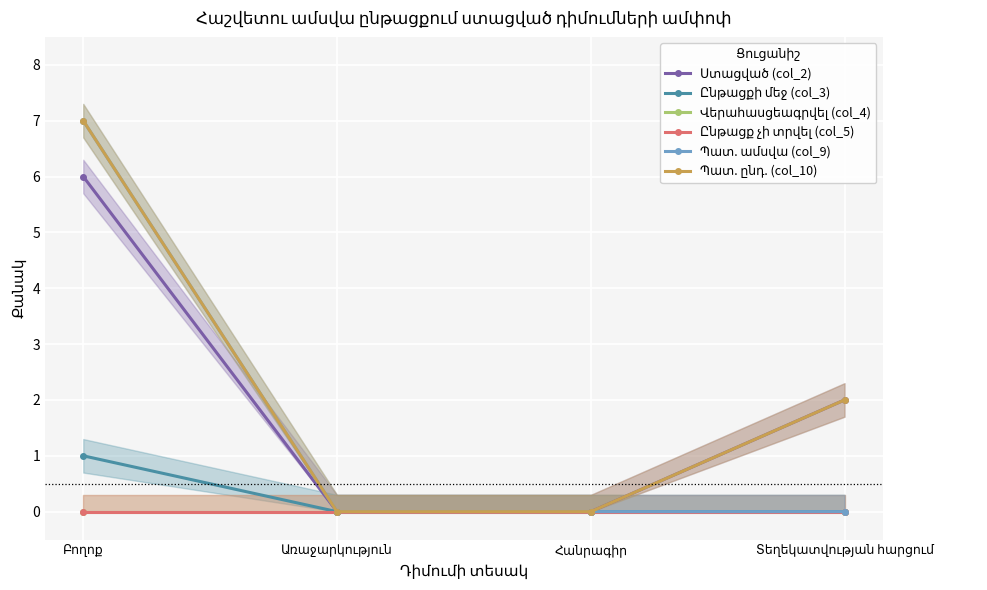

At Բողոք, list the series in order from largest to smallest.

Պատ. ամսվա (col_9), Պատ. ընդ. (col_10), Ստացված (col_2), Ընթացքի մեջ (col_3), Վերահասցեագրվել (col_4), Ընթացք չի տրվել (col_5)